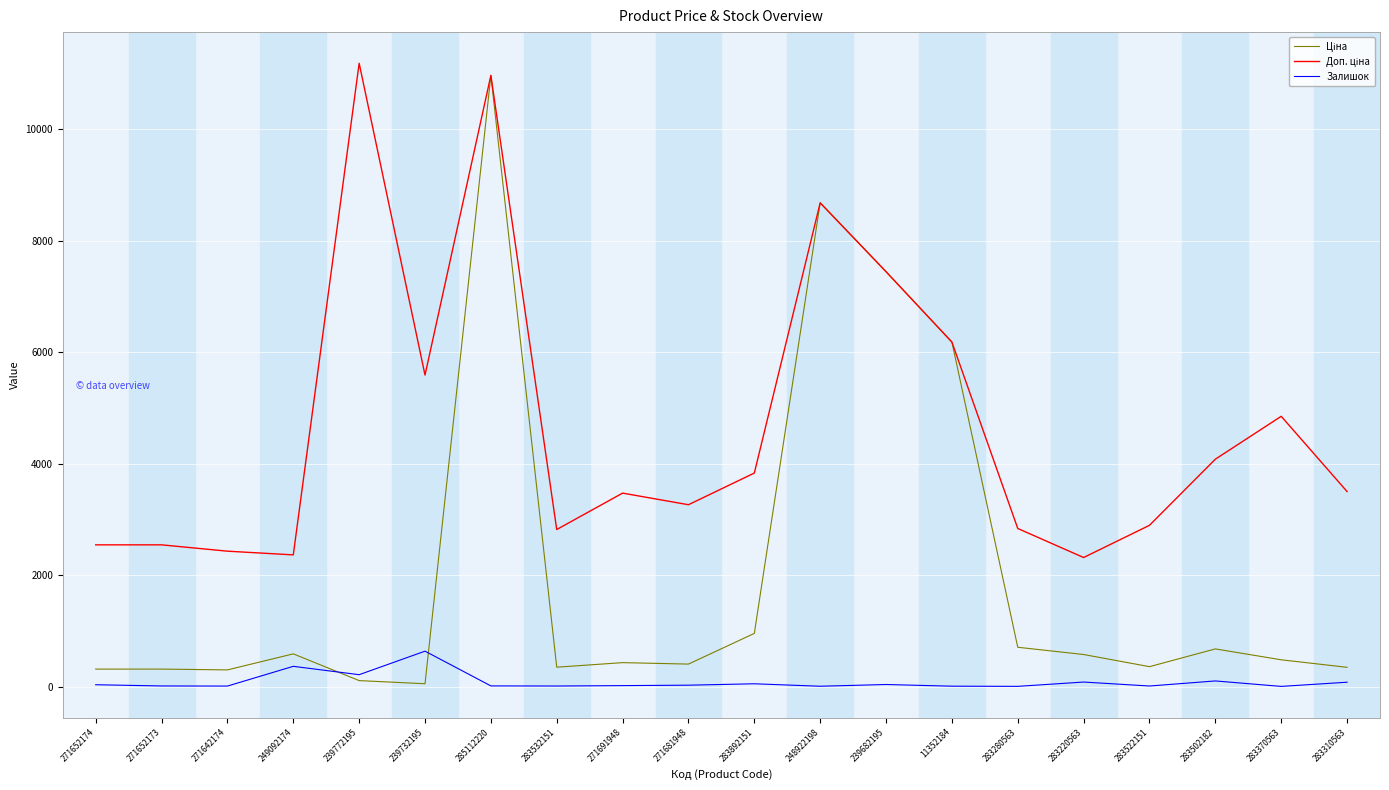

What position from the left is 283892151?

11